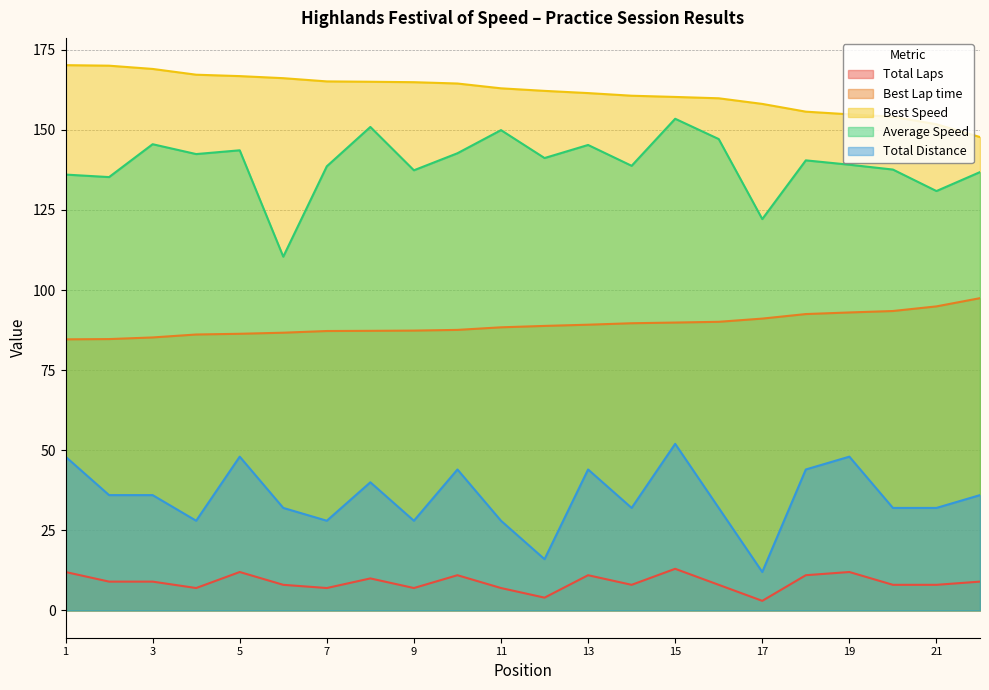

Rank the series by their maximum value, from lowest to highest.

Total Laps, Total Distance, Best Lap time, Average Speed, Best Speed